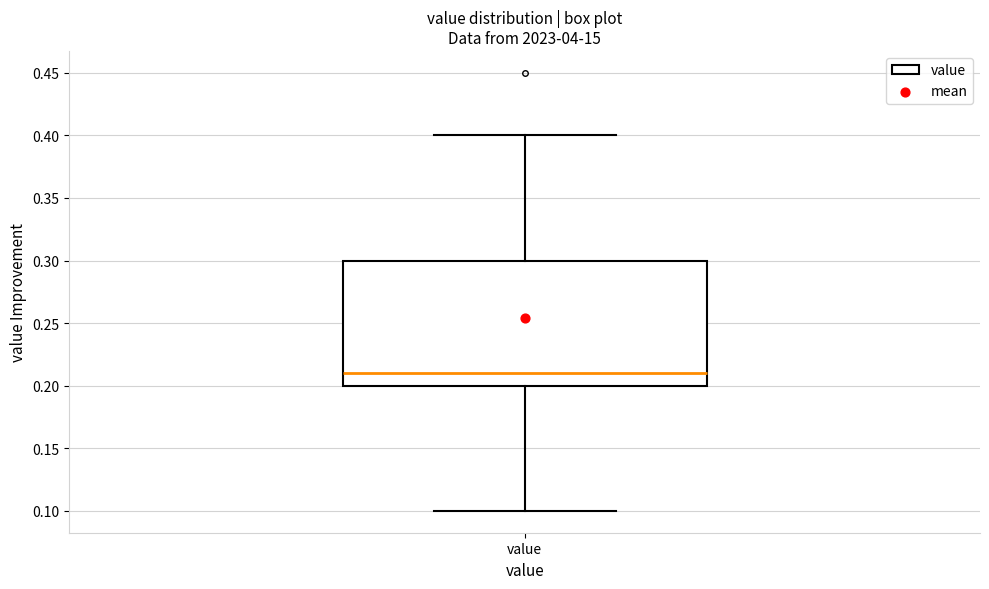

Read this box plot against the y-axis: the position of the median line, the range covered by the box, and the ends of both whiskers. The values are not printed on the chart, so give them approximately, as read against the axis.

median 0.21, box 0.20 to 0.30, whiskers 0.10 to 0.40